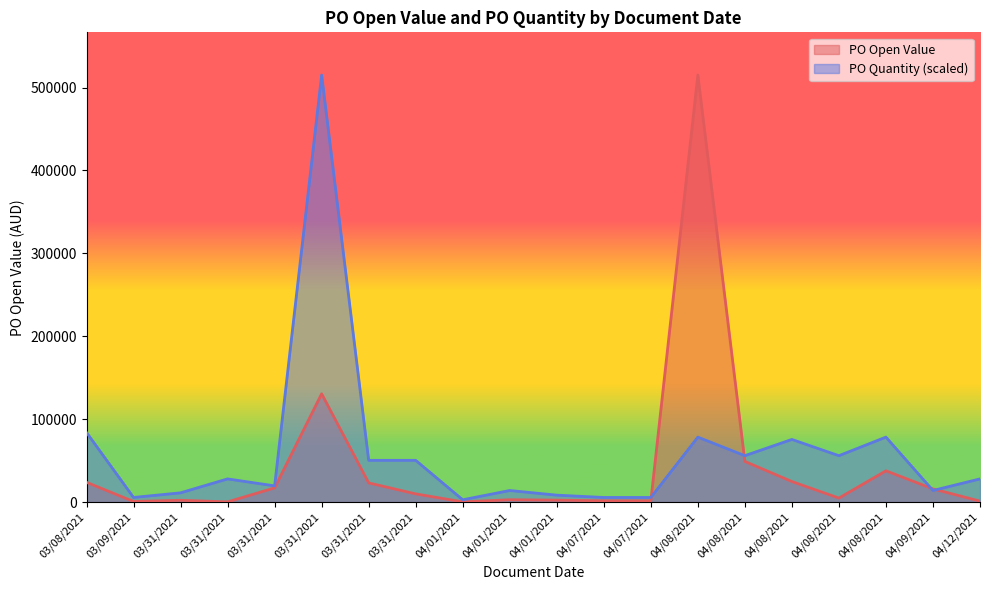

How many data points does each series have?

20